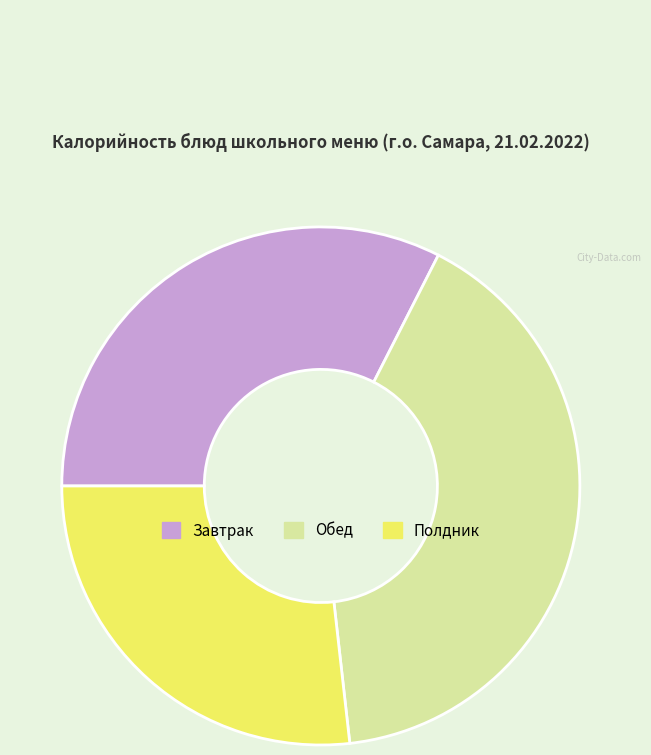

Is there a majority slice in this chart?

No